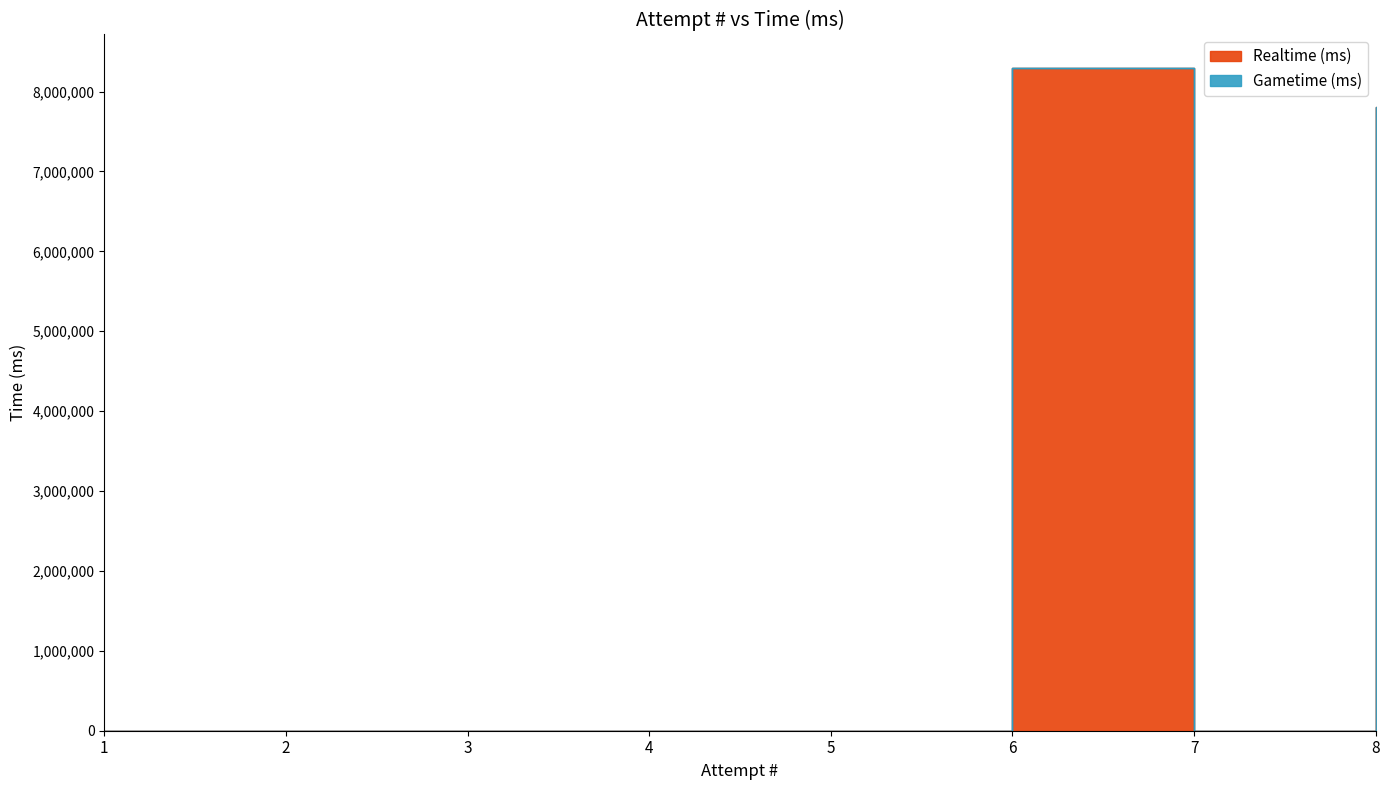

How many points are lower than both their immediate neighbors (excluding endpoints)?

1